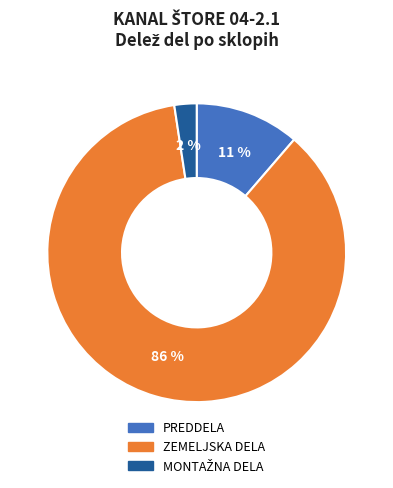

To the nearest percent, what is the average slice percentage?

33%